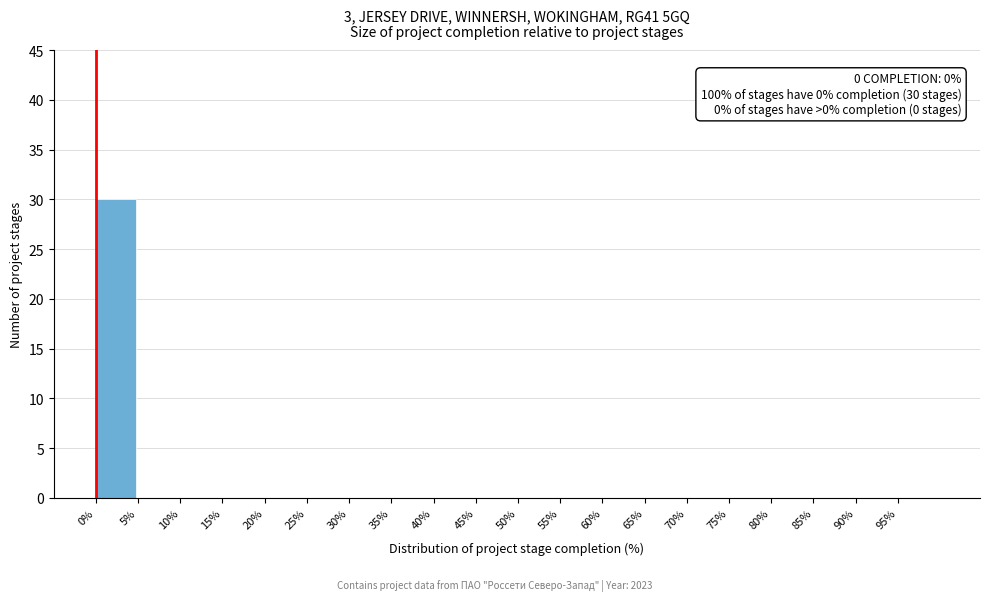

Which range on the x-axis has the tallest bar?

0 to 5